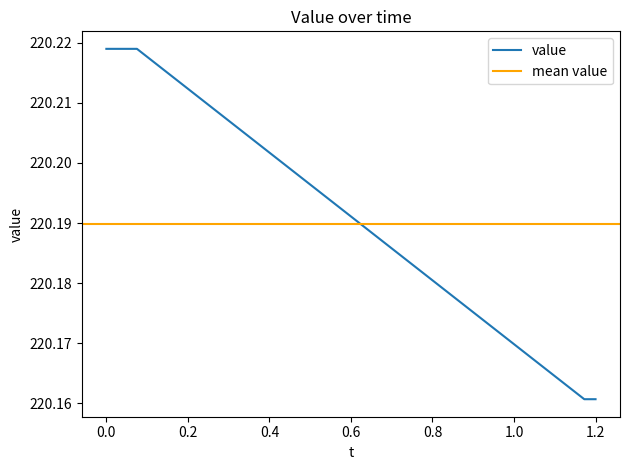

The value of value at 0.0 is 337.1. True or false?

False